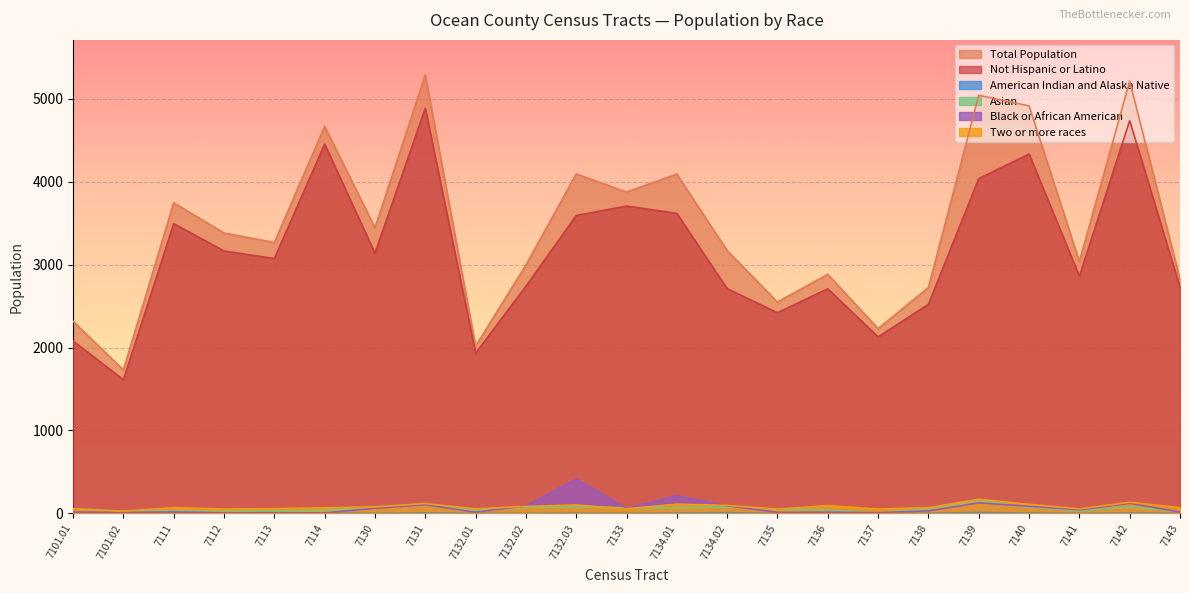

At which category is the sum across all series the highest?

7131